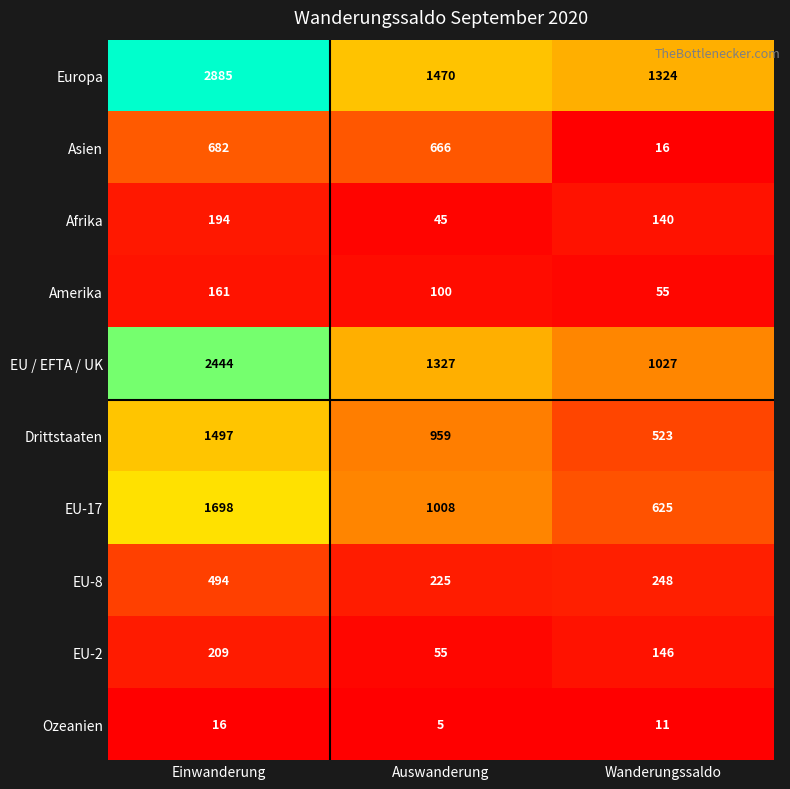

True or false: Asien has a value of 16 at Wanderungssaldo.

True